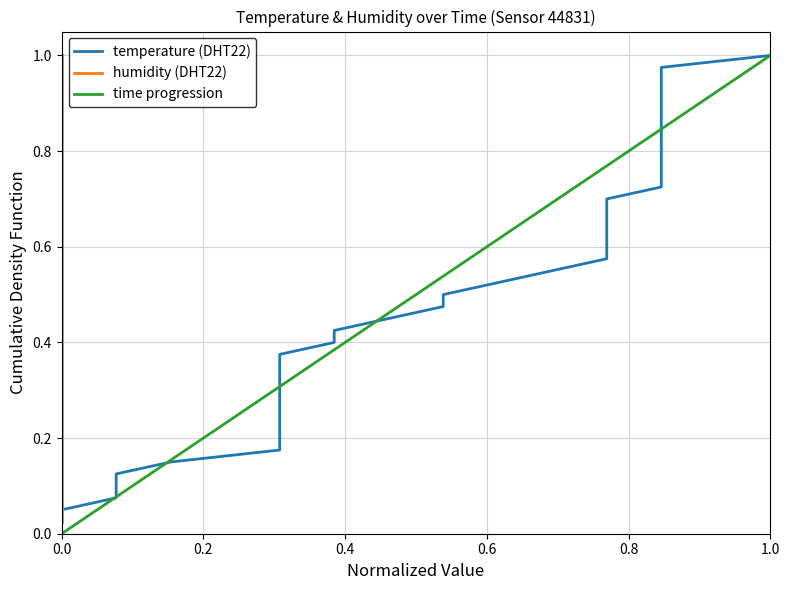

What is the sum of all time progression values?

20.0